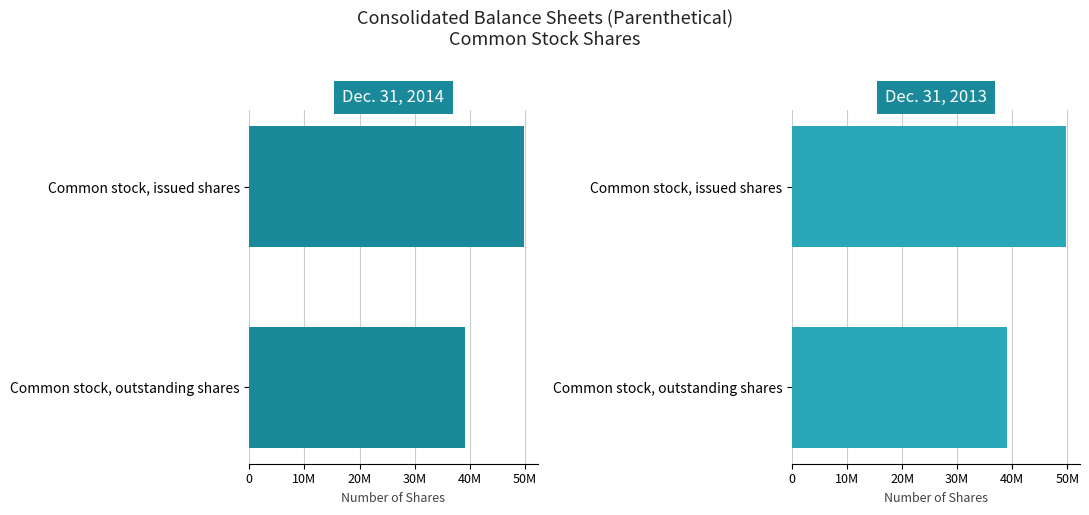

Which series has the largest range (max minus min)?

Dec. 31, 2014